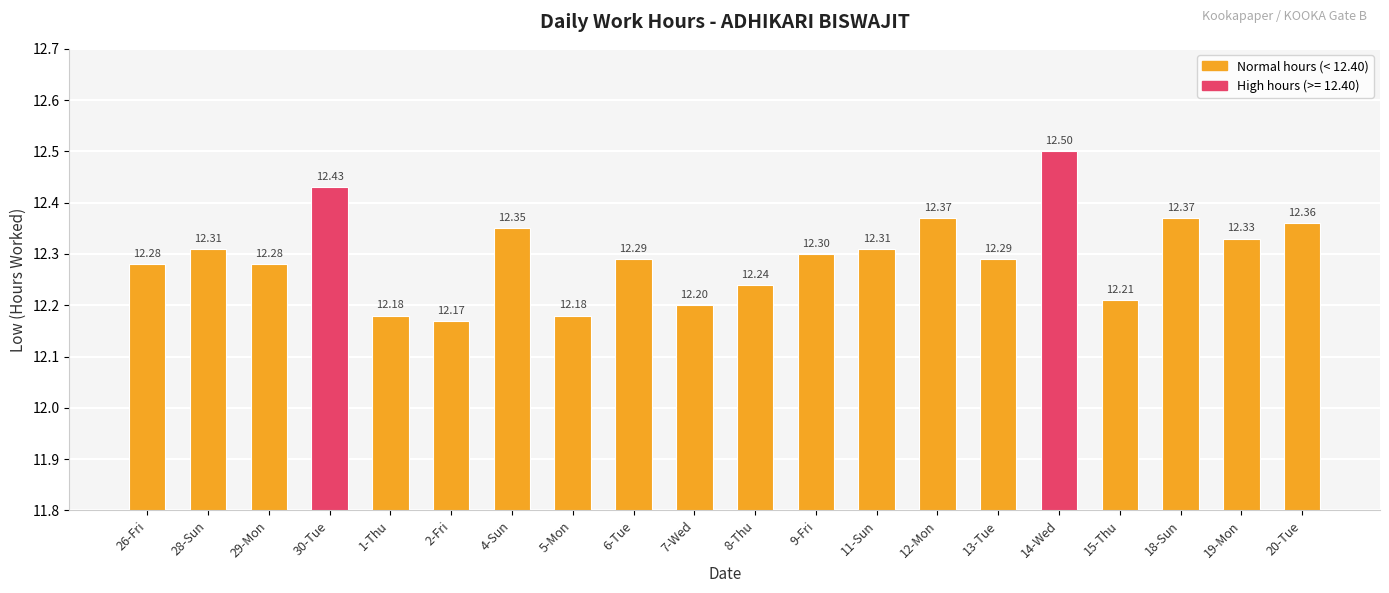

The chart shows a value of 4.4 at 5-Mon. True or false?

False